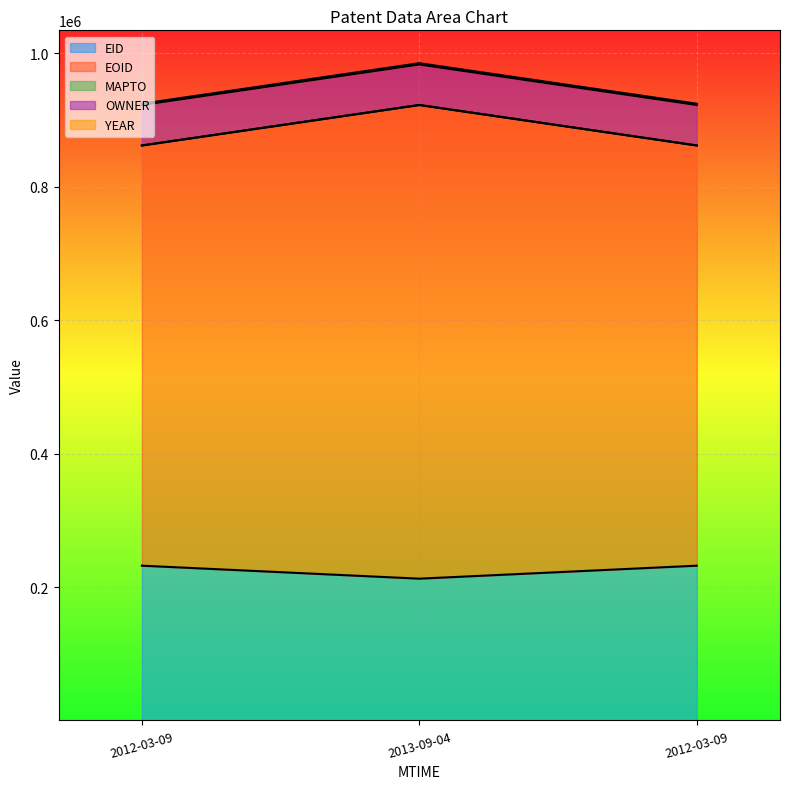

Is the value of EOID at 2012-03-09 greater than the value of OWNER at 2013-09-04?

No